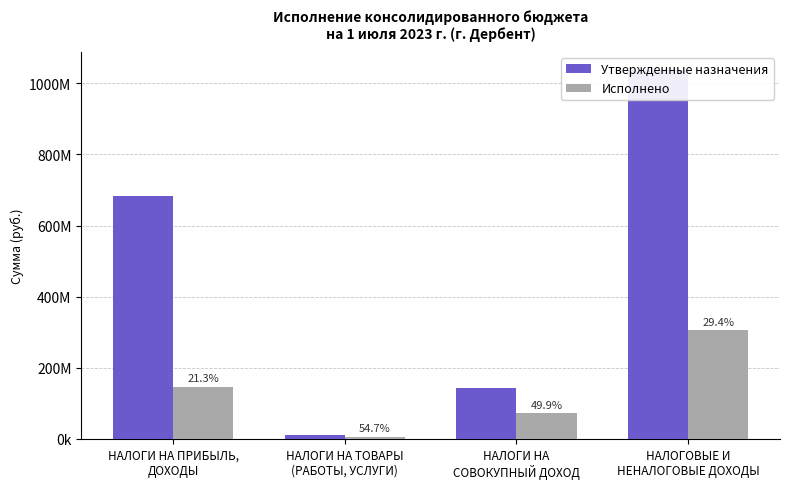

The Исполнено series shows 71663076.9 at НАЛОГИ НА
СОВОКУПНЫЙ ДОХОД. True or false?

True